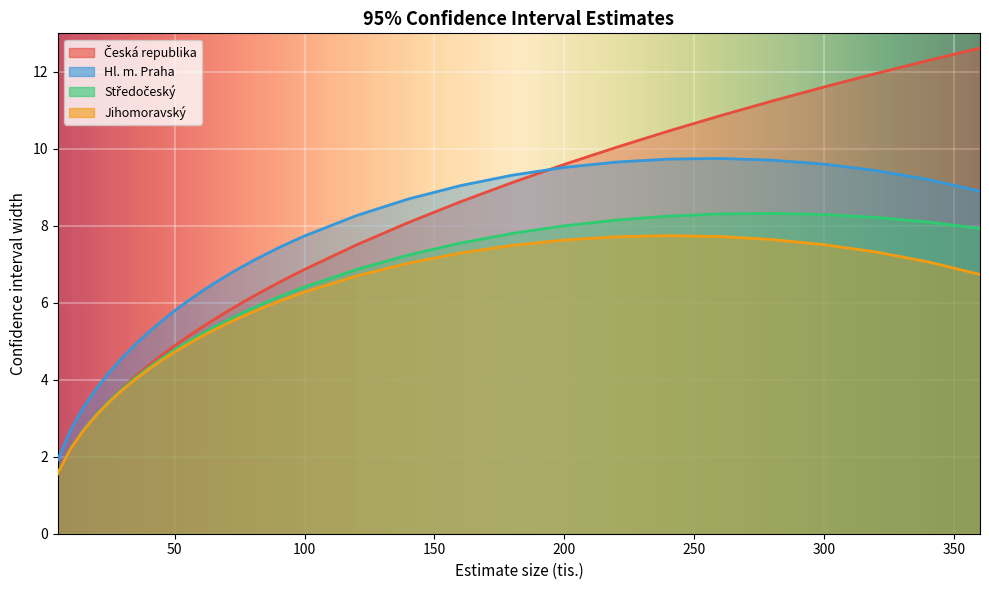

Which series has the largest total across all categories?

Hl. m. Praha